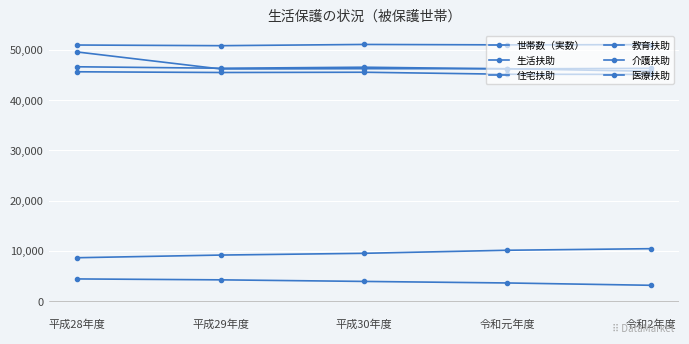

Rank the categories by 介護扶助 value from highest to lowest.

令和2年度, 令和元年度, 平成30年度, 平成29年度, 平成28年度